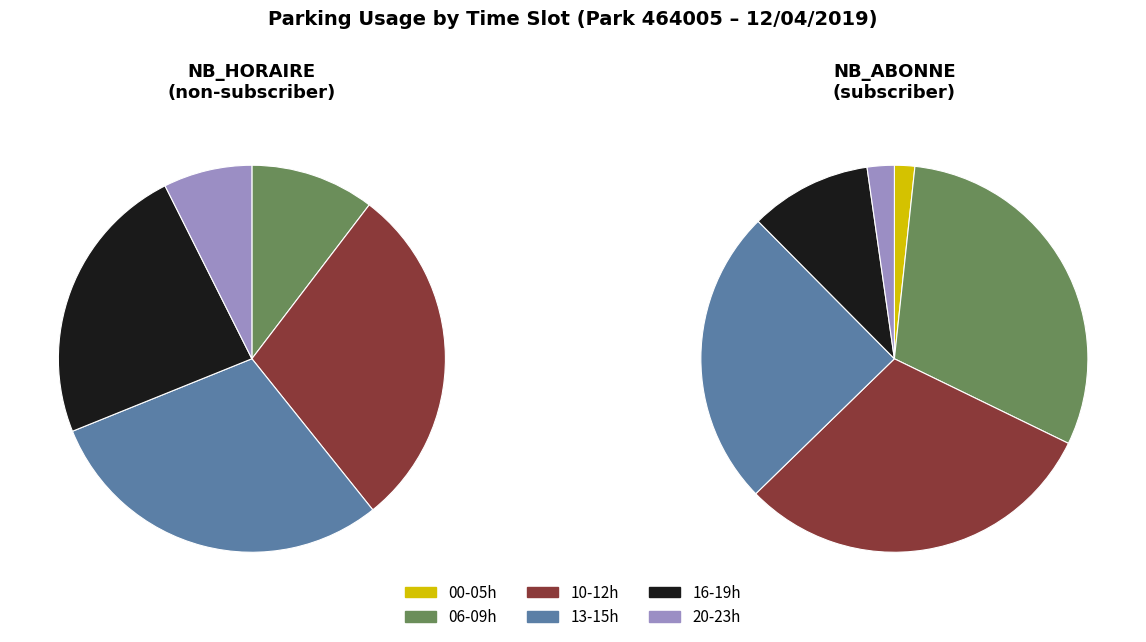

True or false: 1 accounts for 10% of the total.

False